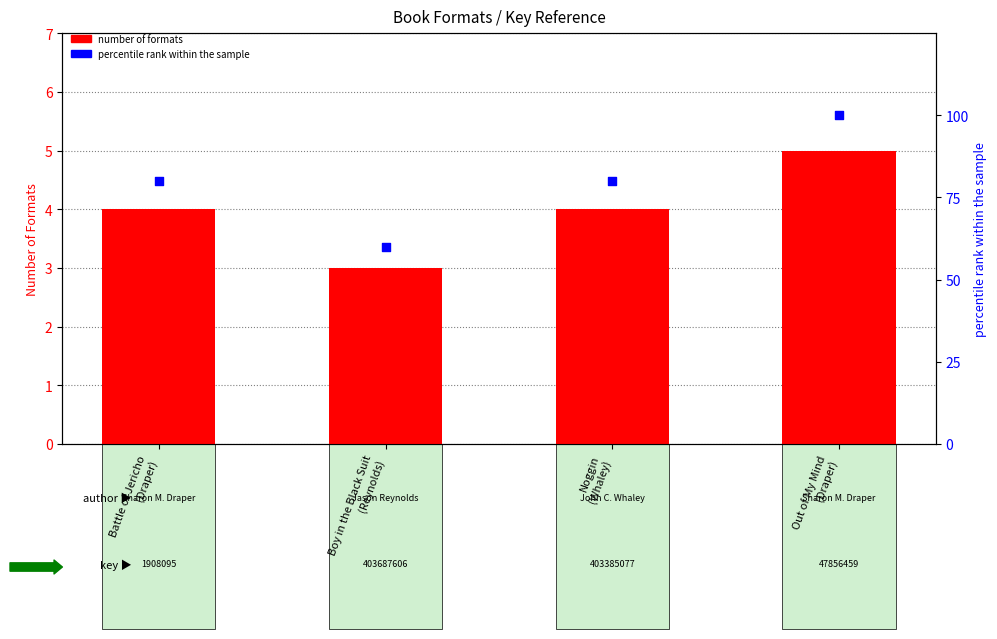

Which series reaches the minimum Y coordinate?

number of formats